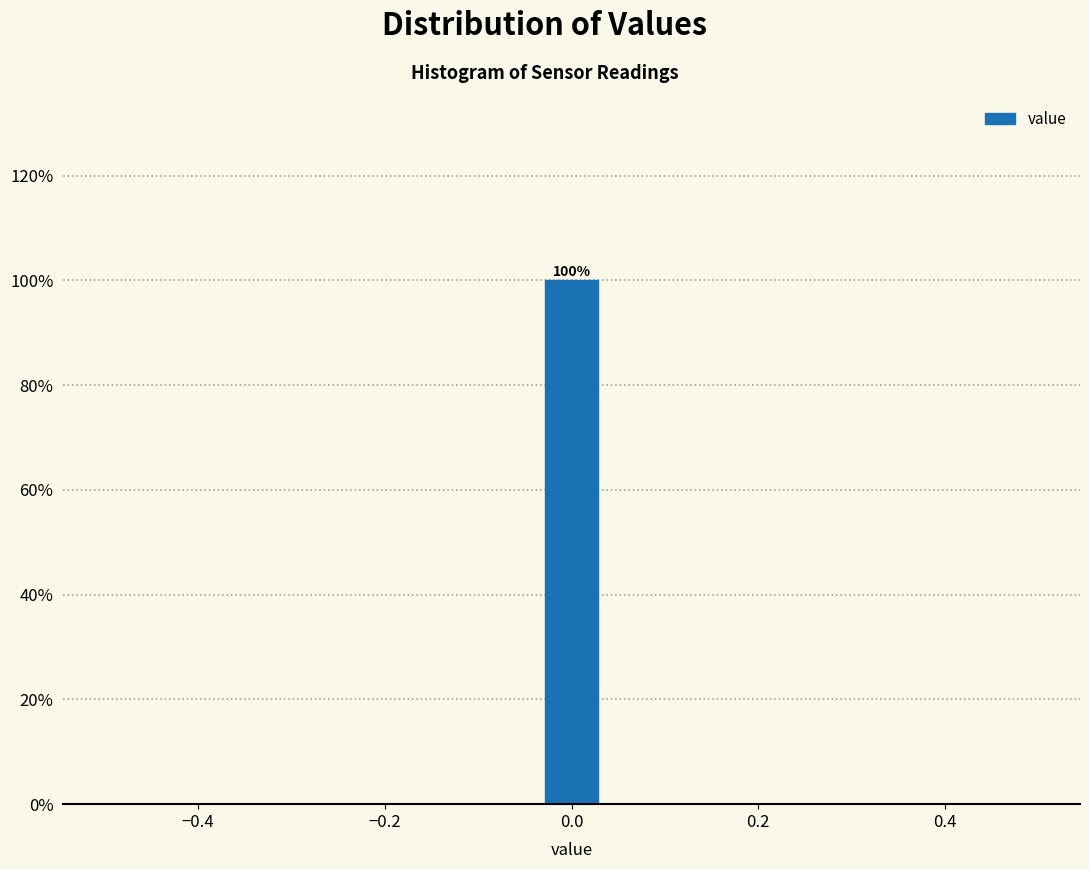

Read against the x-axis, roughly where is the centre of the tallest bar?

0.00